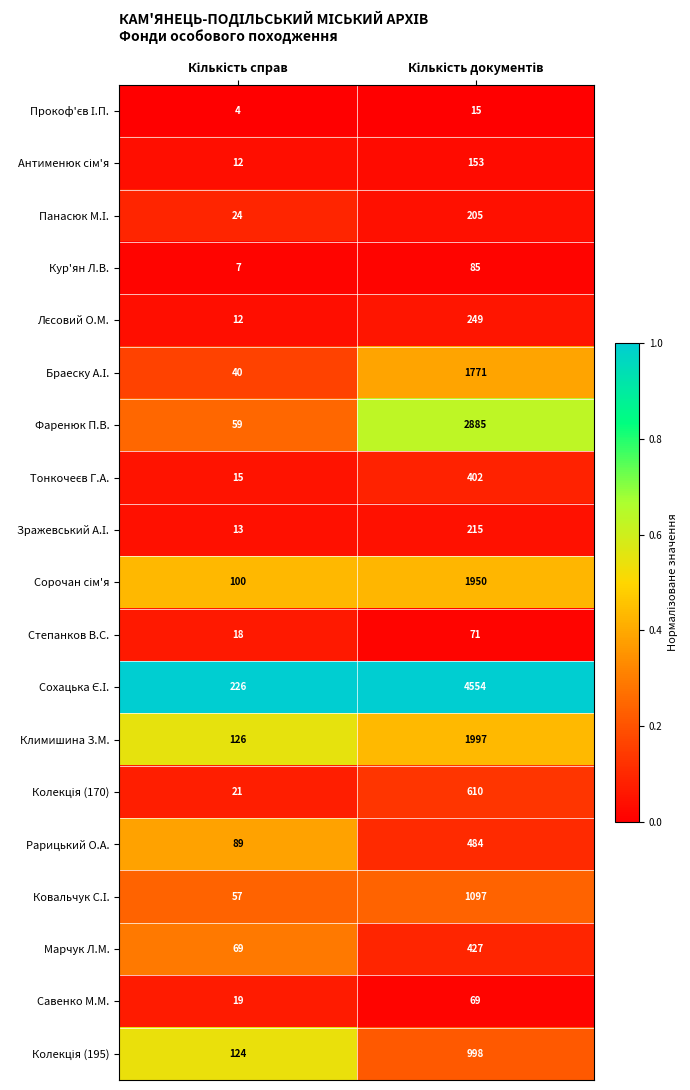

What is the difference between the maximum and minimum values in the Рарицький О.А. series?

395